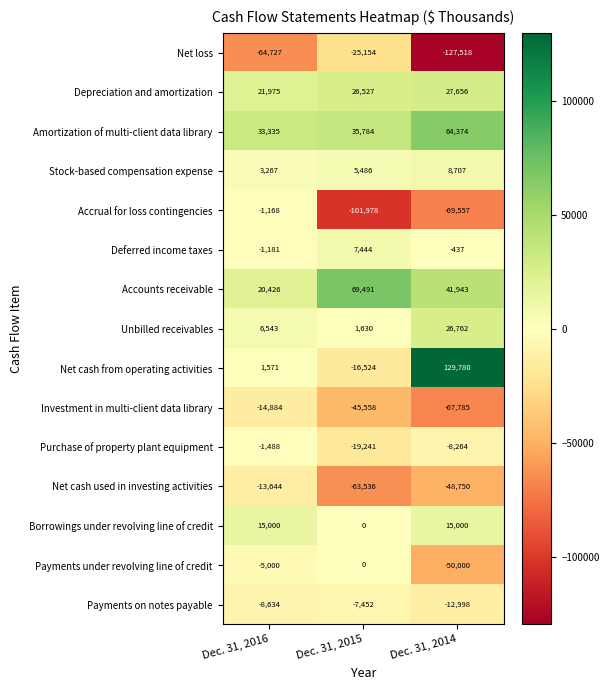

Which label corresponds to the smallest value in the chart?

Dec. 31, 2014